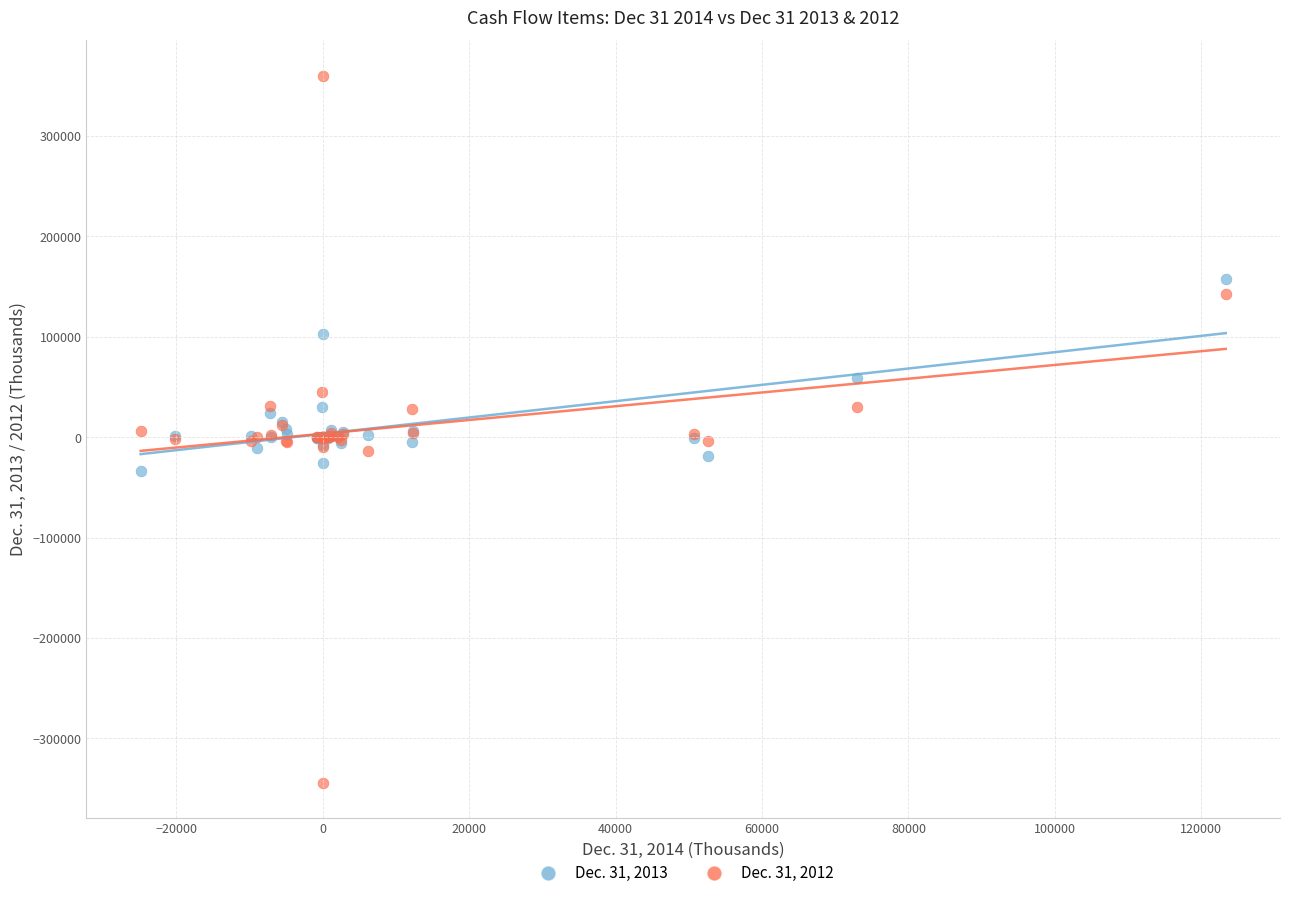

Which series reaches the minimum Y coordinate?

Dec. 31, 2012